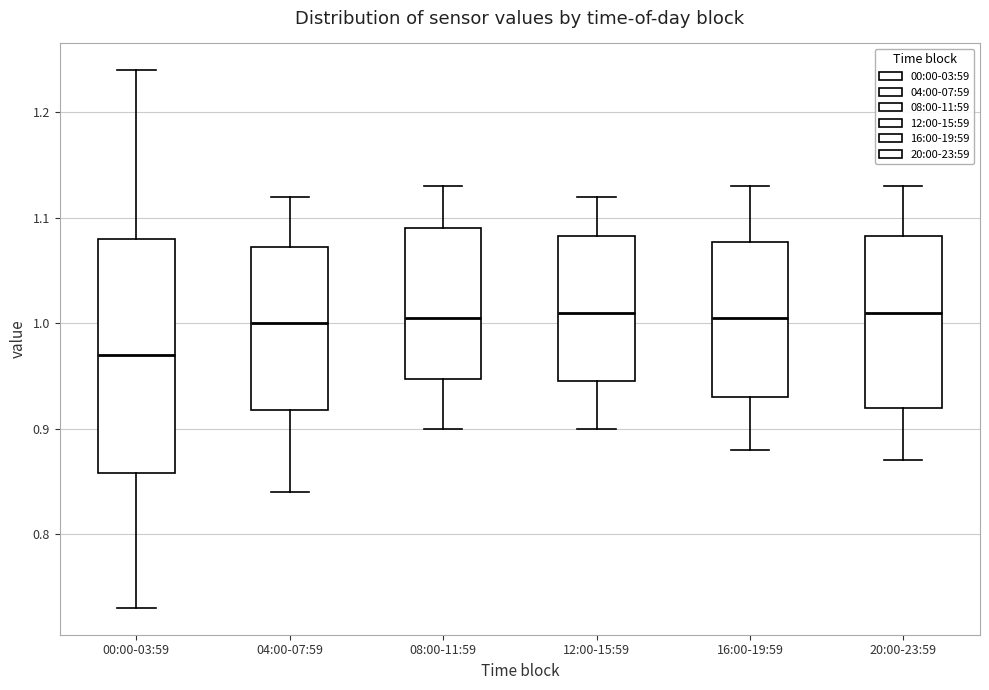

Which box is the tallest, from its lower edge to its upper edge?

00:00-03:59